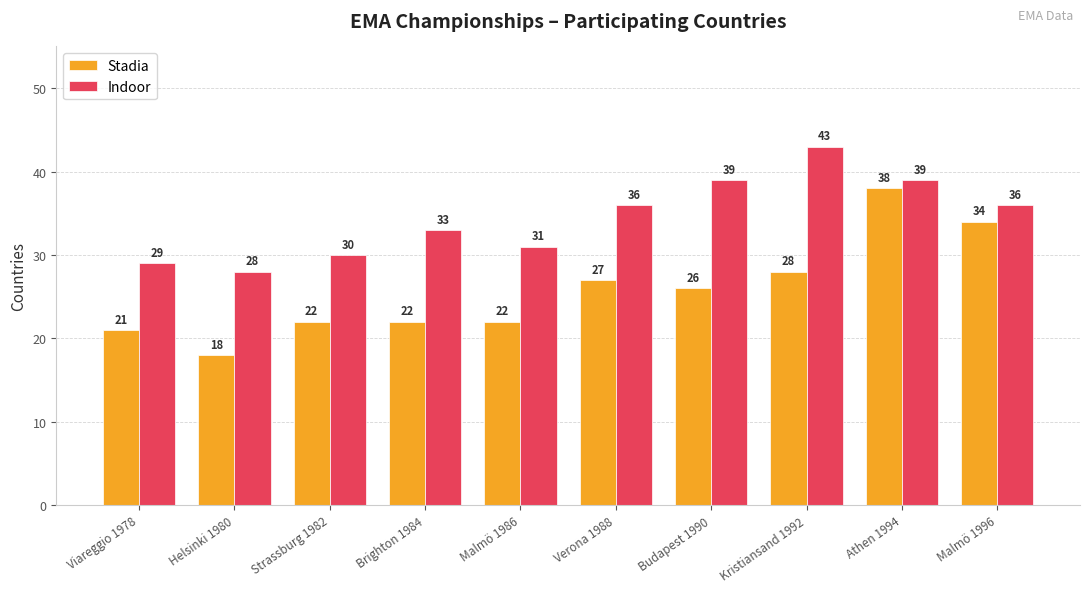

Between Verona 1988 and Kristiansand 1992, which series saw the biggest shift?

Indoor